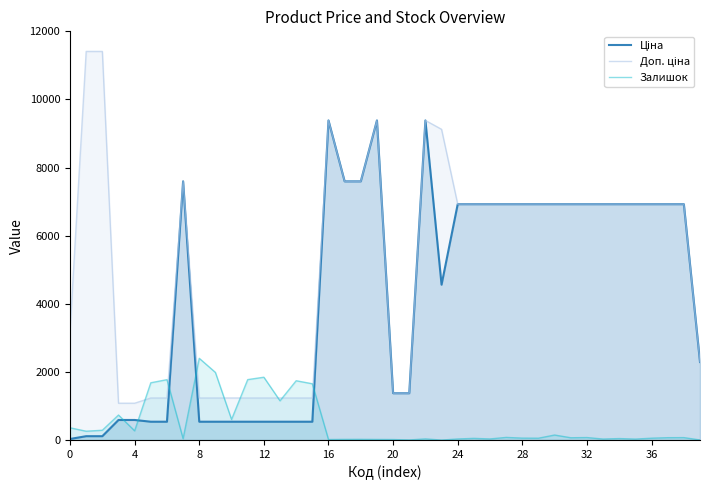

Reading left to right, transcribe all the data shown in this chart.

Ціна: 32.0	114.1	114.1	589.9	589.9	539.0	539.0	7596.5	539.0	539.0	539.0	539.0	539.0	539.0	539.0	539.0	9384.0	7596.5	7596.5	9384.0	1375.4	1375.4	9384.0	4561.9	6925.7	6925.7	6925.7	6925.7	6925.7	6925.7	6925.7	6925.7	6925.7	6925.7	6925.7	6925.7	6925.7	6925.7	6925.7	2291.7
Доп. ціна: 3205.0	11410.0	11410.0	1081.7	1081.7	1235.4	1235.4	7596.5	1235.4	1235.4	1235.4	1235.4	1235.4	1235.4	1235.4	1235.4	9384.0	7596.5	7596.5	9384.0	1375.0	1375.0	9384.0	9123.7	6925.7	6925.7	6925.7	6925.7	6925.7	6925.7	6925.7	6925.7	6925.7	6925.7	6925.7	6925.7	6925.7	6925.7	6925.7	2292.0
Залишок: 360.0	260.0	288.0	735.0	272.0	1682.0	1774.0	43.0	2400.0	1986.0	605.0	1775.0	1845.0	1153.0	1742.0	1653.0	16.0	20.0	21.0	18.0	16.0	4.0	34.0	0.0	32.0	50.0	33.0	78.0	57.0	55.0	148.0	68.0	74.0	30.0	44.0	29.0	55.0	70.0	72.0	3.0